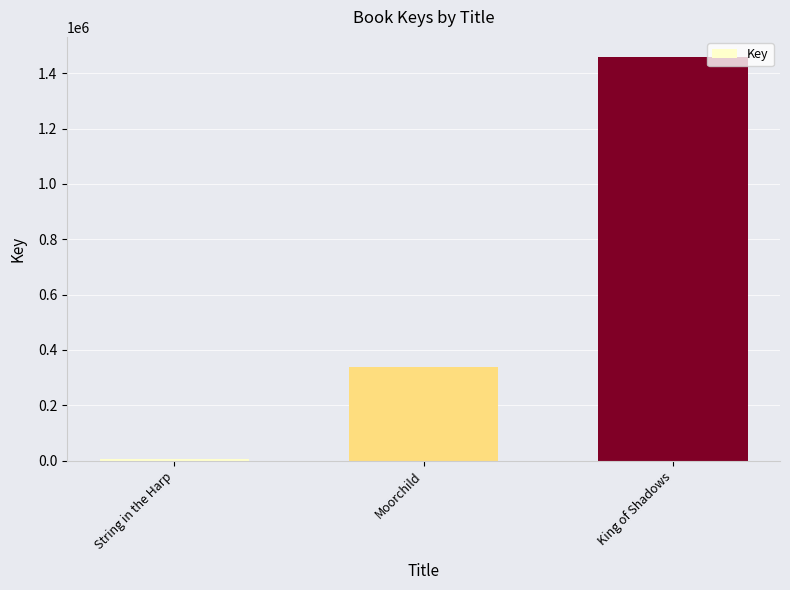

Are the bars grouped side by side (vs. stacked)?

No